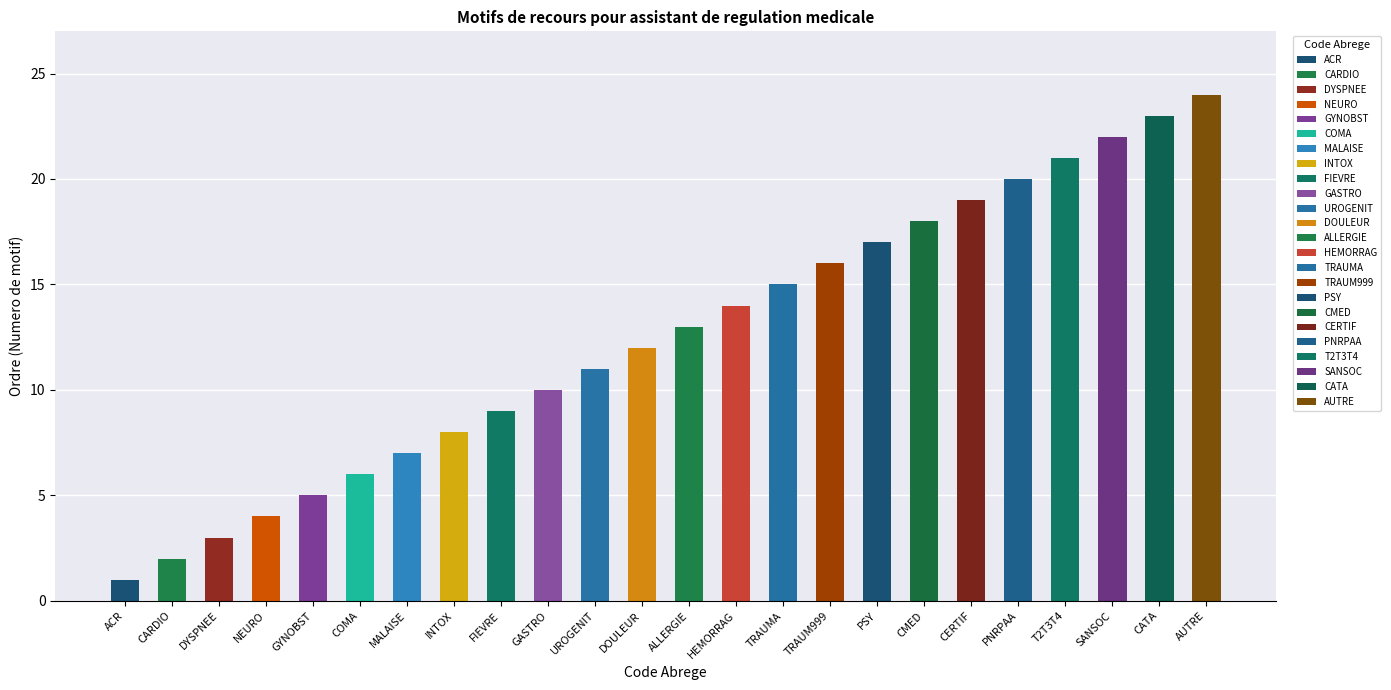

The value at PSY is 24. True or false?

False